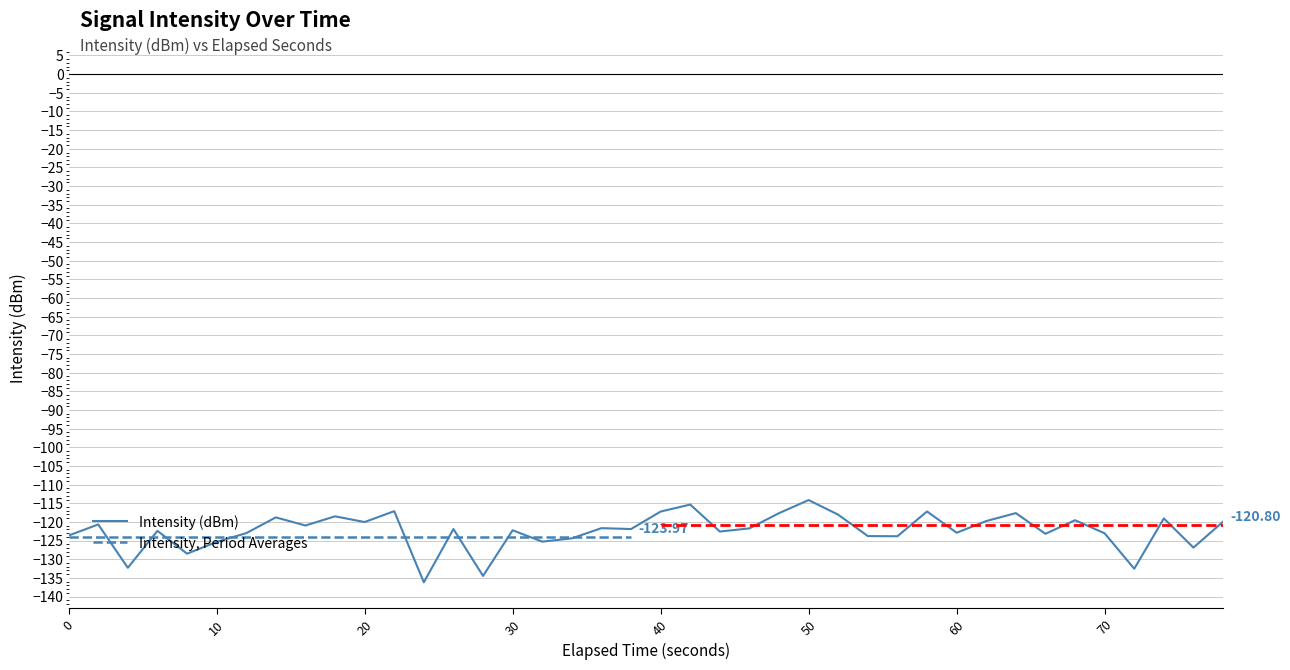

What is the average value?

-122.4